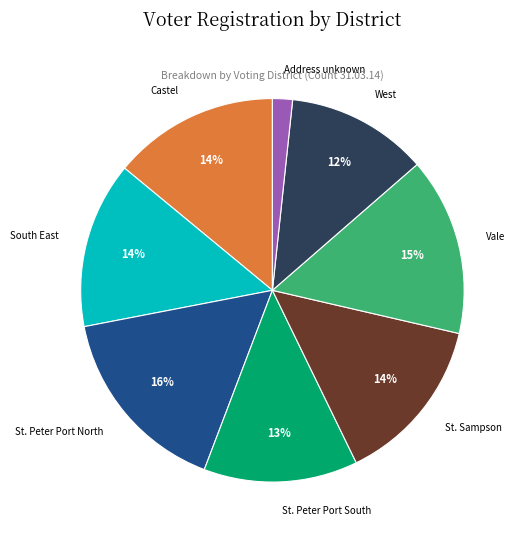

Approximately how many times larger is the value at South East compared to St. Peter Port South?

1.1